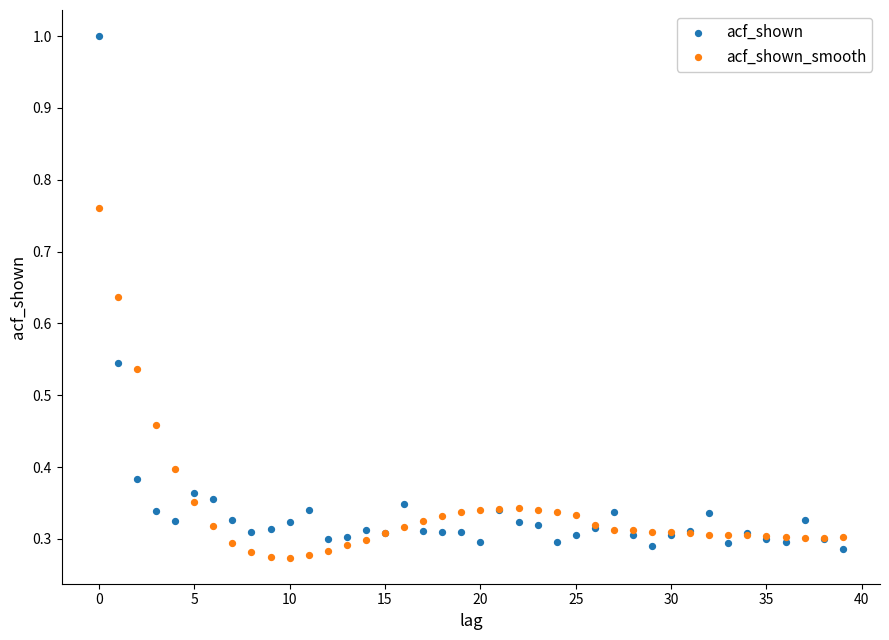

Which series has the largest Y range (max minus min)?

acf_shown